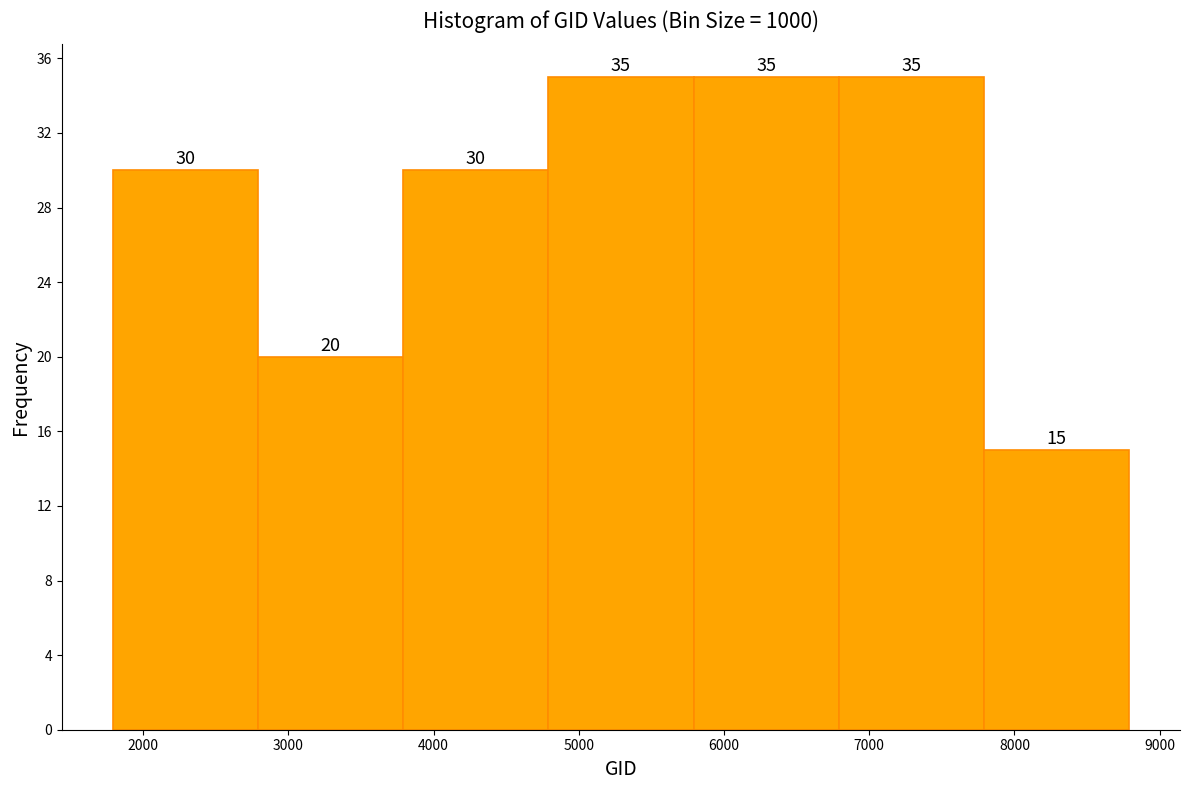

Reading left to right, transcribe this chart: for each bar, give the range it covers on the x-axis and its height. The bar edges are not printed on the chart, so give them approximately, as read against the axis.

1790 to 2790: 30
2790 to 3790: 20
3790 to 4790: 30
4790 to 5790: 35
5790 to 6790: 35
6790 to 7790: 35
7790 to 8790: 15